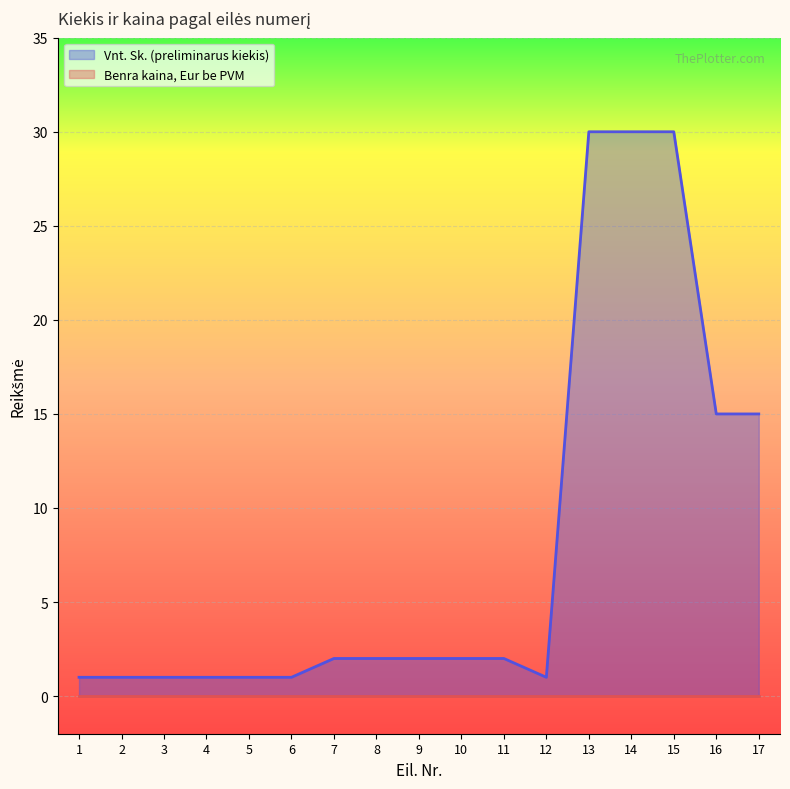

What is the ratio of the value at 8 to the value at 14?

0.1